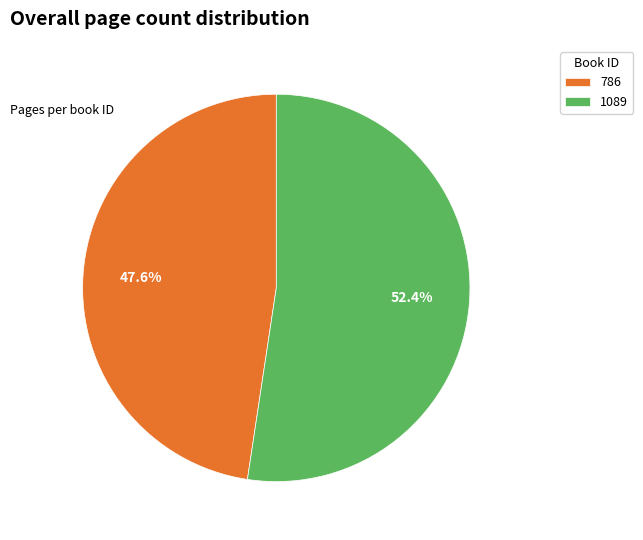

Between 786 and 1089, which is larger?

1089